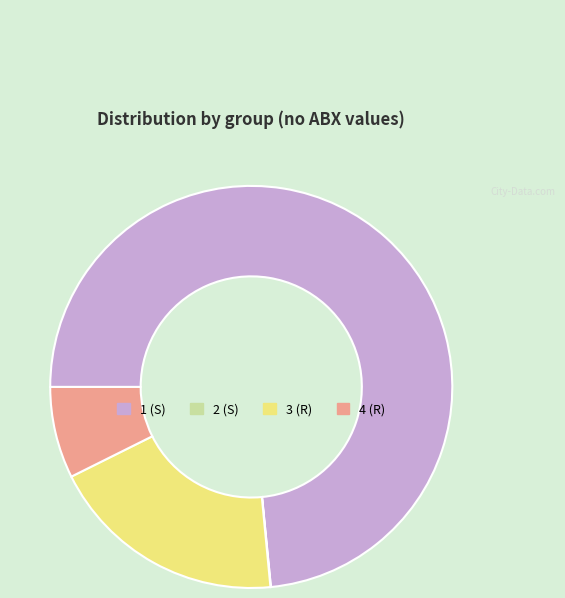

True or false: 4 (R) accounts for 1% of the total.

False